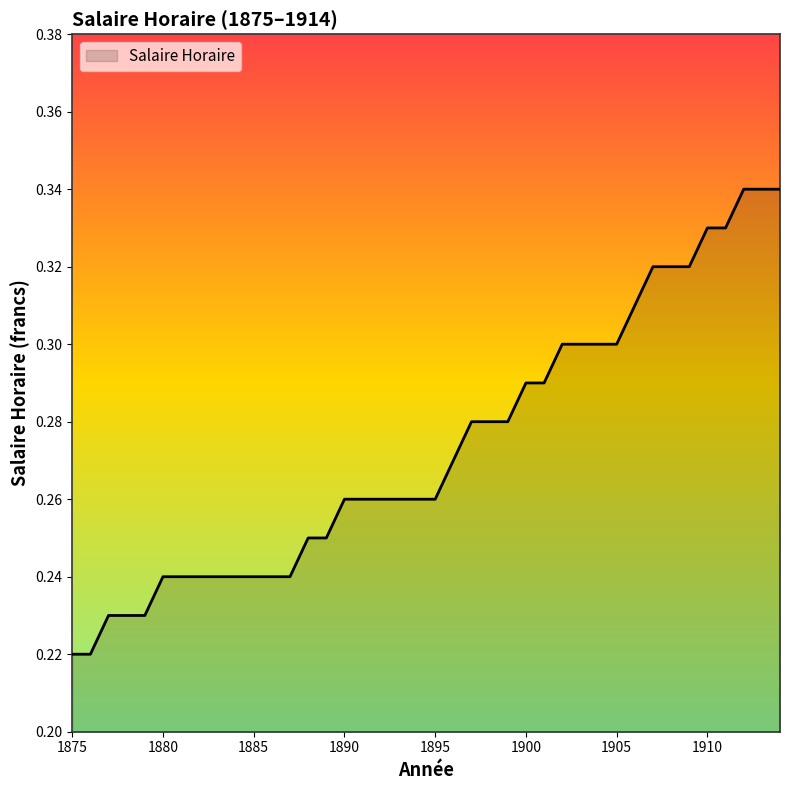

Does the chart display data point markers on the line(s)?

No